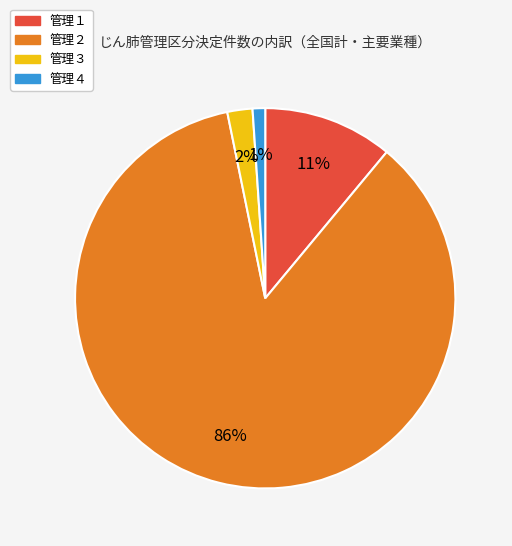

Count the number of slices in the pie.

4